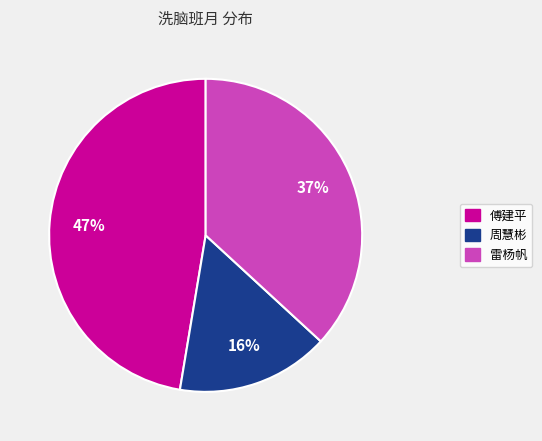

Is there a majority slice in this chart?

No